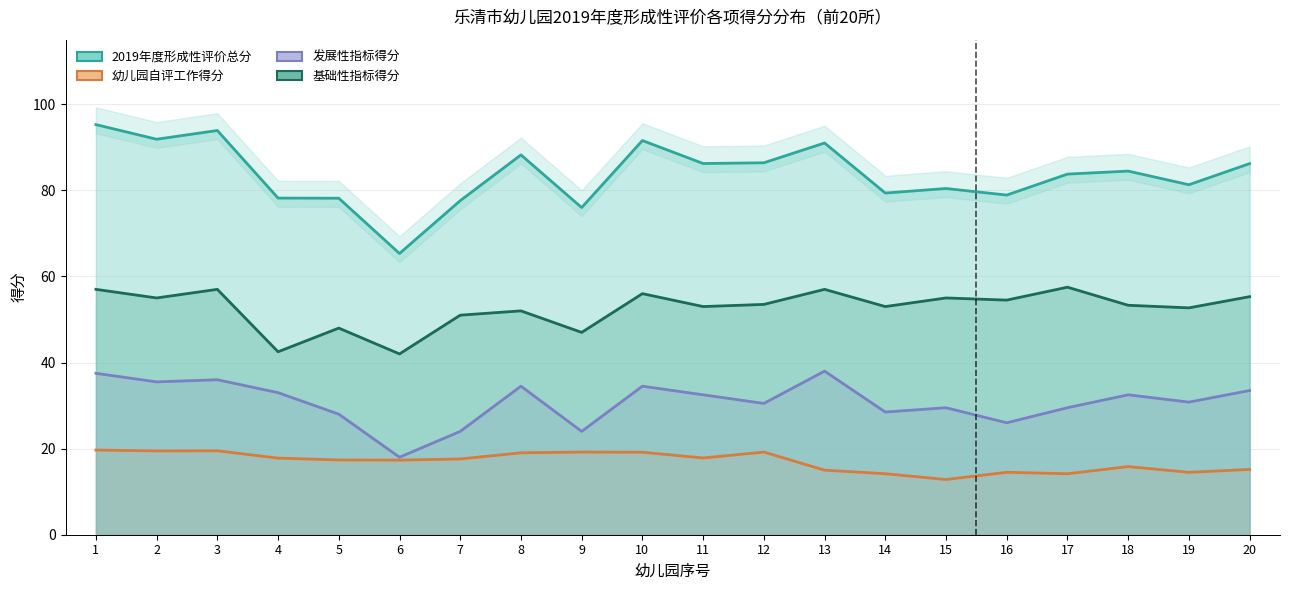

Reading left to right, extract all data points from this chart.

2019年度形成性评价总分: 1=95.3	2=91.9	3=93.9	4=78.2	5=78.2	6=65.3	7=77.6	8=88.2	9=76.0	10=91.6	11=86.2	12=86.4	13=91.0	14=79.4	15=80.4	16=78.9	17=83.8	18=84.5	19=81.3	20=86.2
幼儿园自评工作得分: 1=19.7	2=19.5	3=19.5	4=17.8	5=17.4	6=17.3	7=17.6	8=19.0	9=19.2	10=19.2	11=17.8	12=19.2	13=15.0	14=14.2	15=12.8	16=14.5	17=14.2	18=15.8	19=14.5	20=15.2
发展性指标得分: 1=37.5	2=35.5	3=36.0	4=33.0	5=28.0	6=18.0	7=24.0	8=34.5	9=24.0	10=34.5	11=32.5	12=30.5	13=38.0	14=28.5	15=29.5	16=26.0	17=29.5	18=32.5	19=30.8	20=33.5
基础性指标得分: 1=57.0	2=55.0	3=57.0	4=42.5	5=48.0	6=42.0	7=51.0	8=52.0	9=47.0	10=56.0	11=53.0	12=53.5	13=57.0	14=53.0	15=55.0	16=54.5	17=57.5	18=53.3	19=52.7	20=55.3